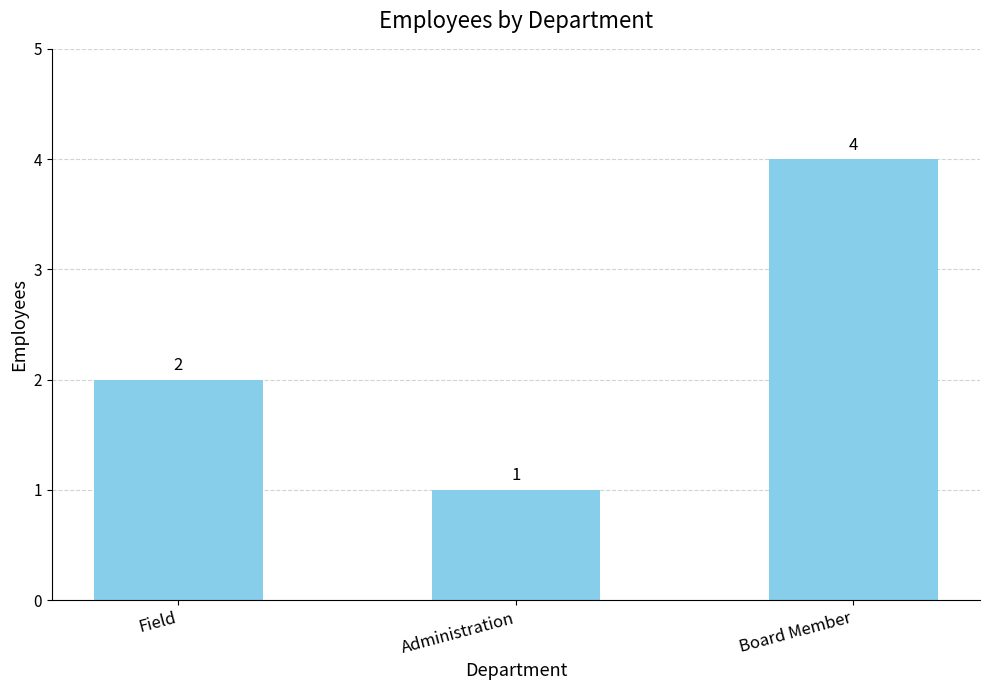

Are the bars horizontal?

No